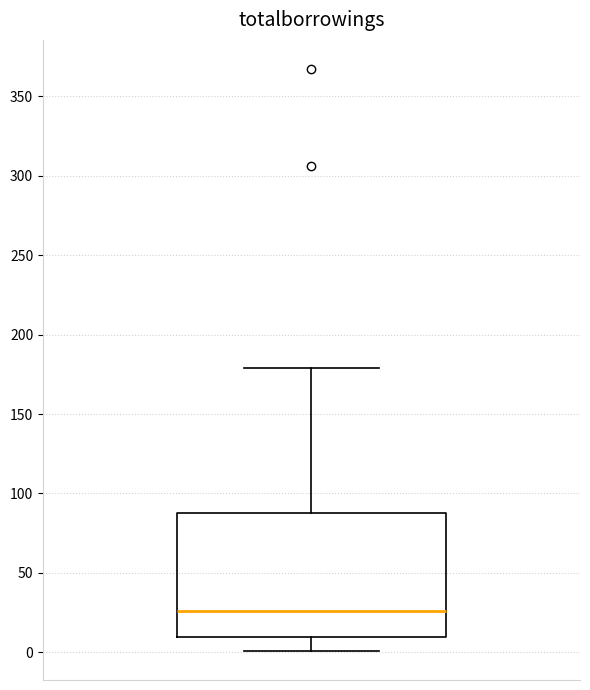

Transcribe this box plot: give where the median line is, the range the box spans, and where the two whiskers end, as read against the y-axis. The values are not printed on the chart, so give them approximately, as read against the axis.

median 25, box 10 to 90, whiskers 0 to 180